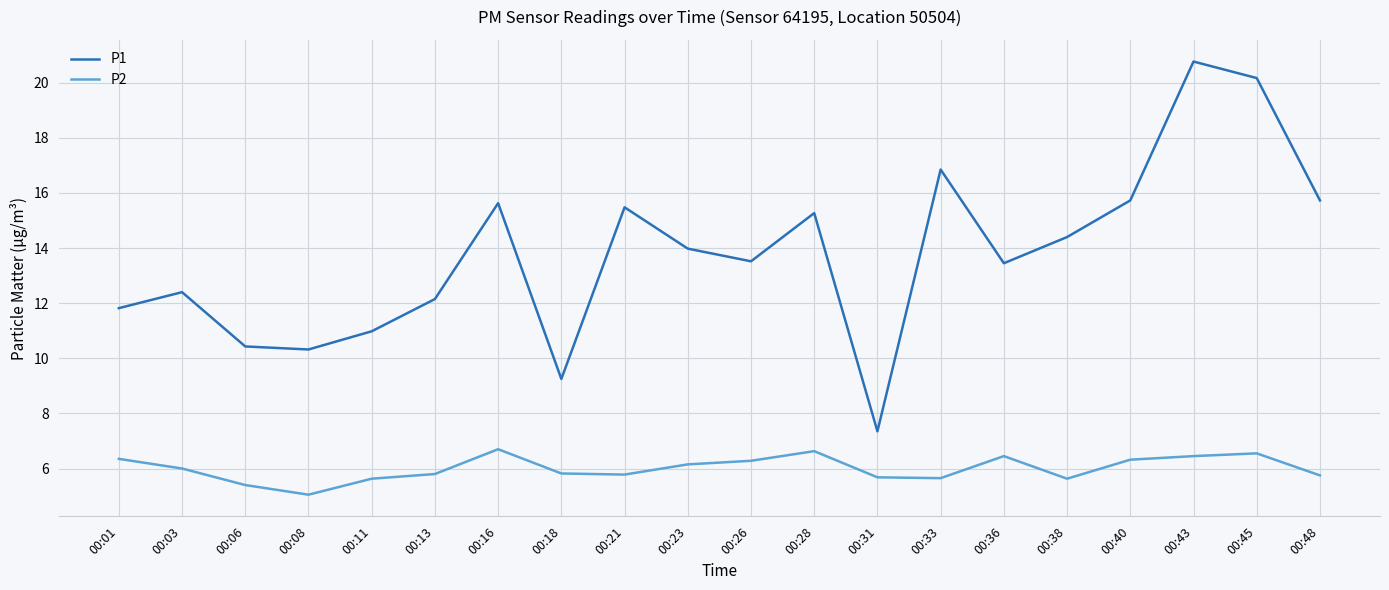

True or false: P2 and P1 intersect in this chart.

False